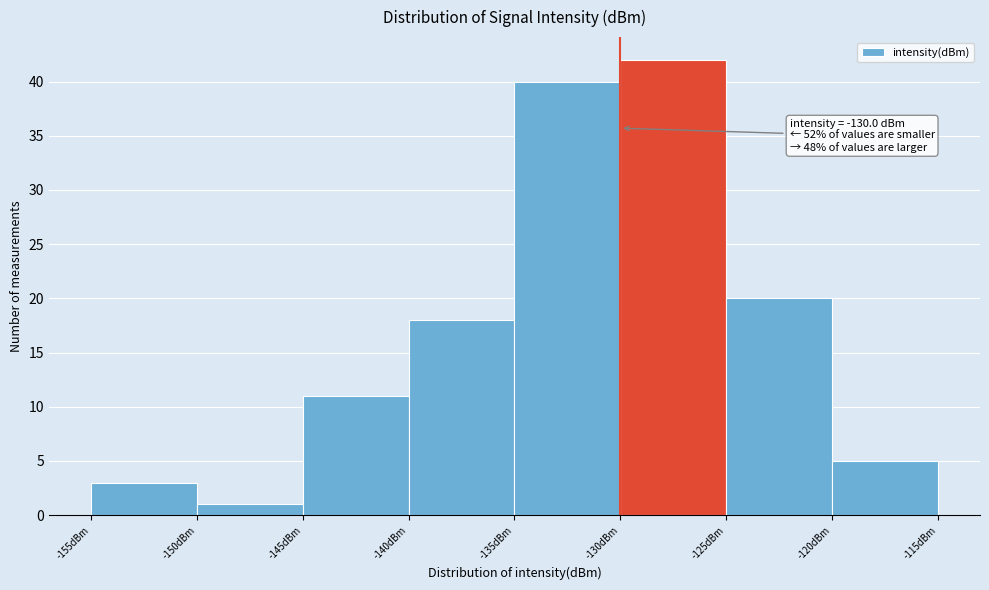

Which range on the x-axis has the tallest bar?

-130 to -125